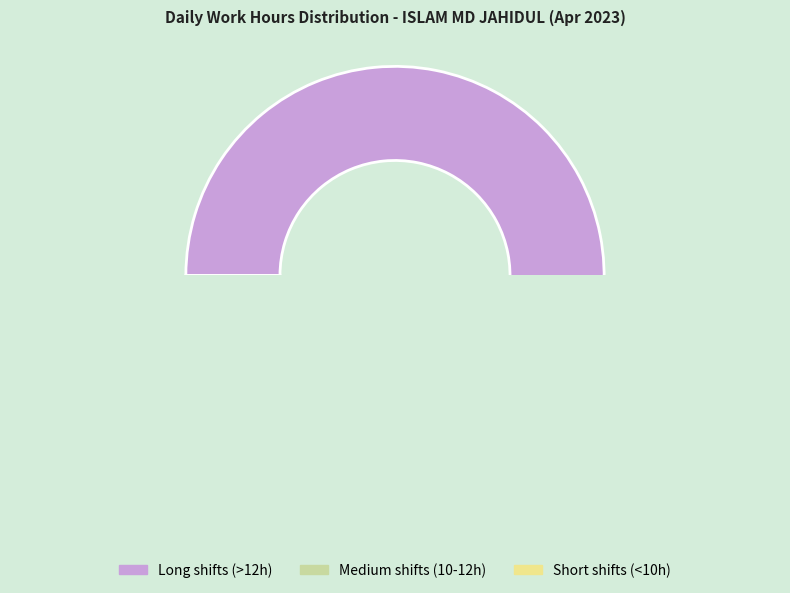

Approximately how many times larger is the value at Long shifts (>12h) compared to Short shifts (<10h)?

8.5